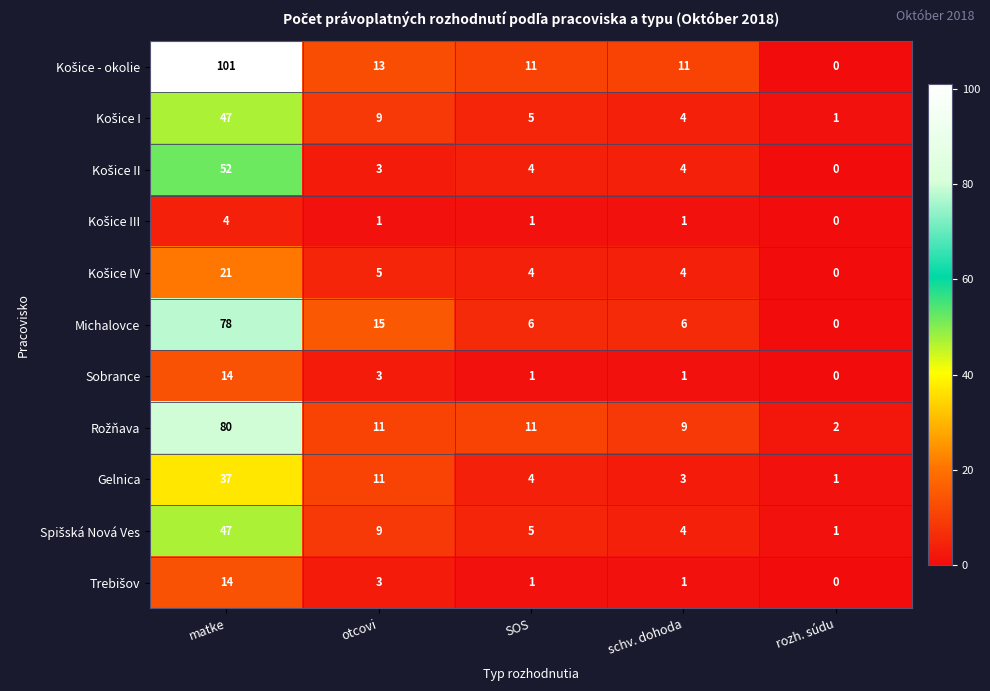

What is the spread (max minus min) of values at schv. dohoda?

10